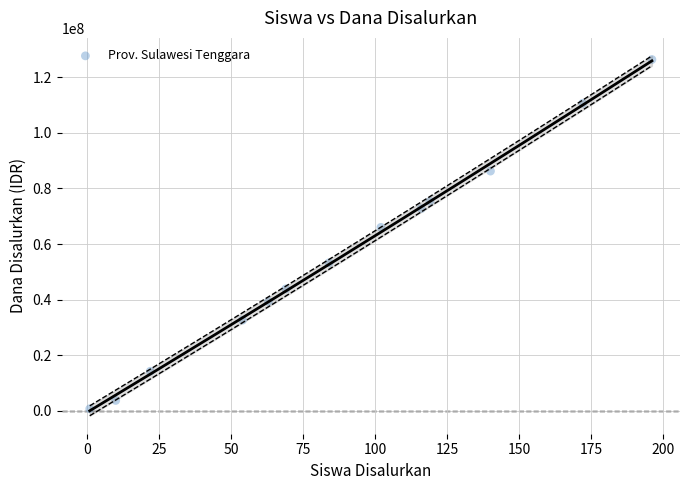

What is the range of X values (max minus min)?

195